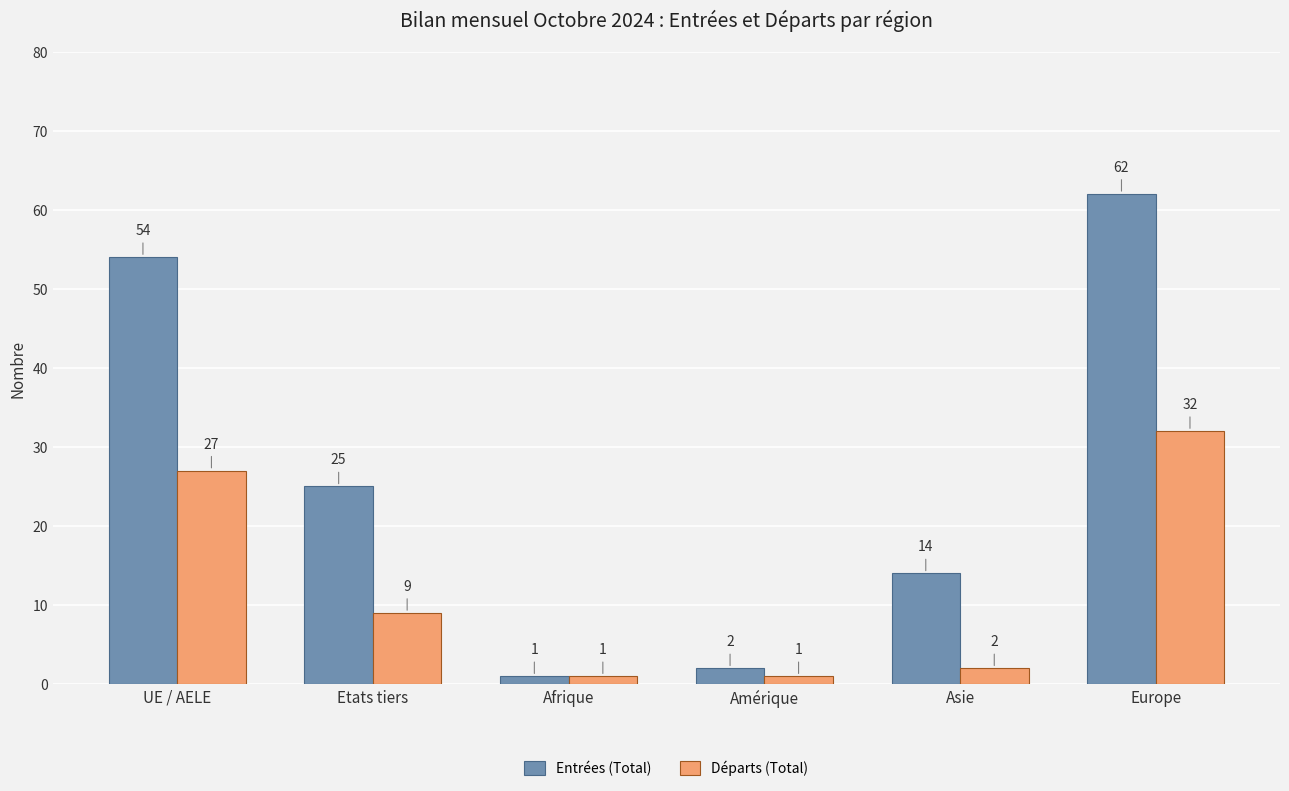

The Départs (Total) series shows 48 at Europe. True or false?

False